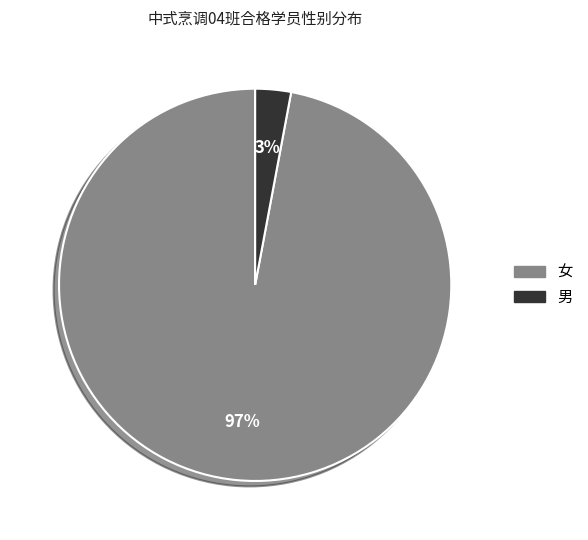

How many slices are in this pie chart?

2